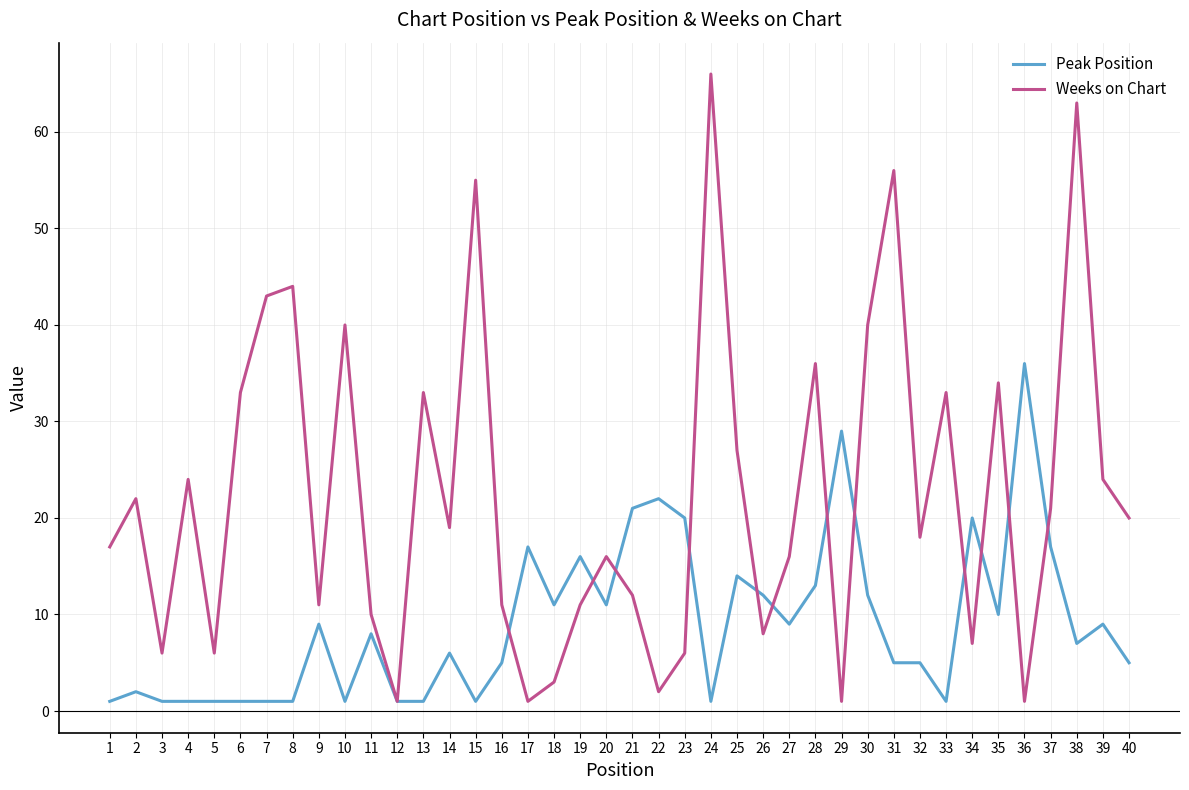

Does the chart have visible grid lines?

Yes